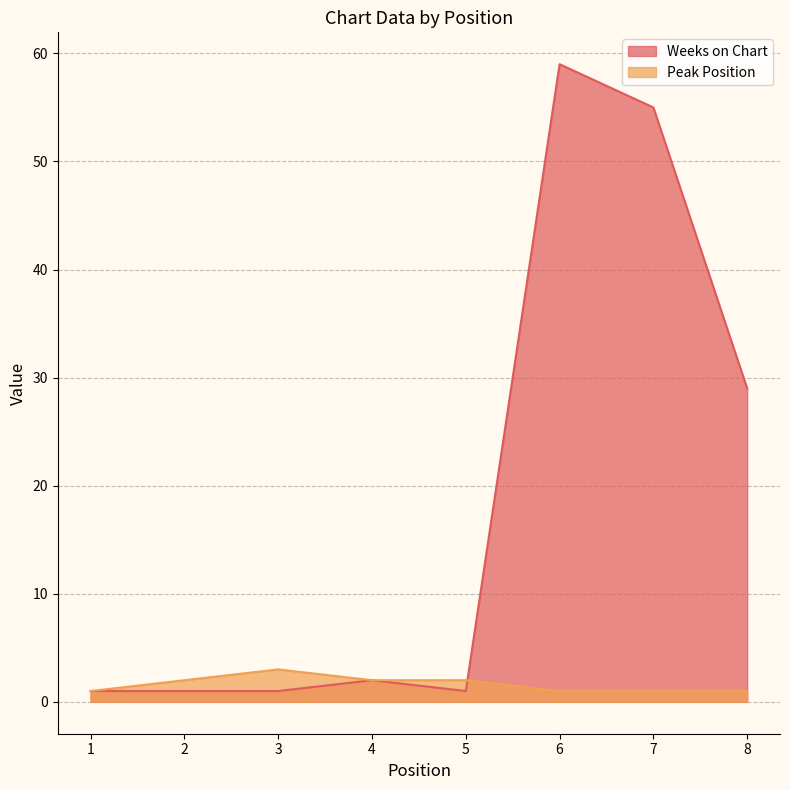

Is it true that Weeks on Chart equals 1 at 1?

True